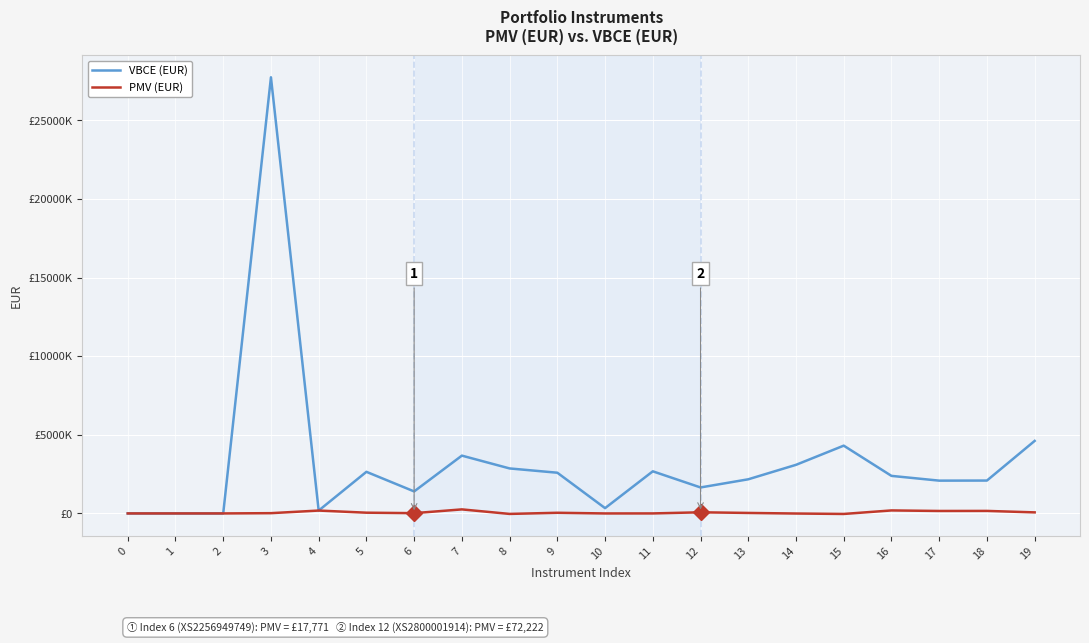

Does the chart have visible grid lines?

Yes